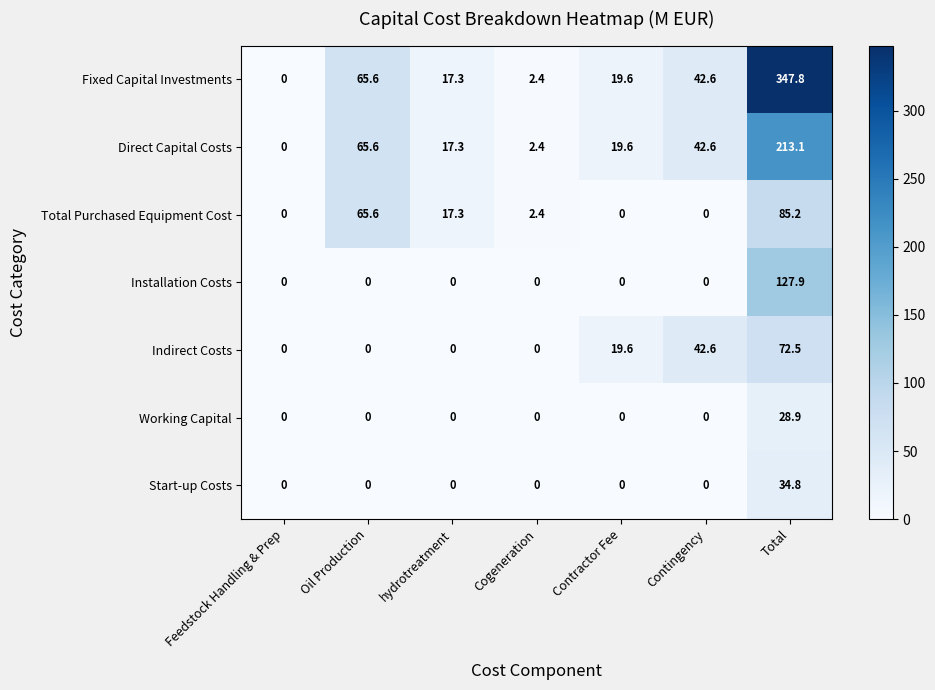

Is it true that Start-up Costs equals 12.0 at Cogeneration?

False